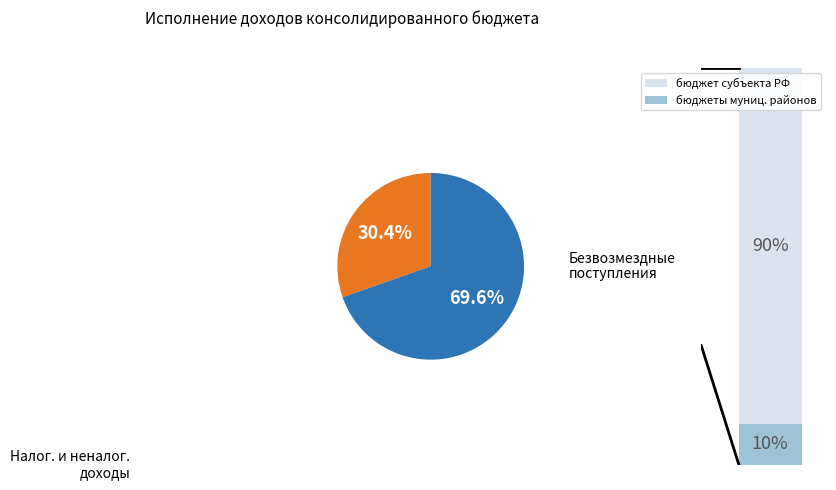

Is there any slice that represents more than half of the pie?

Yes